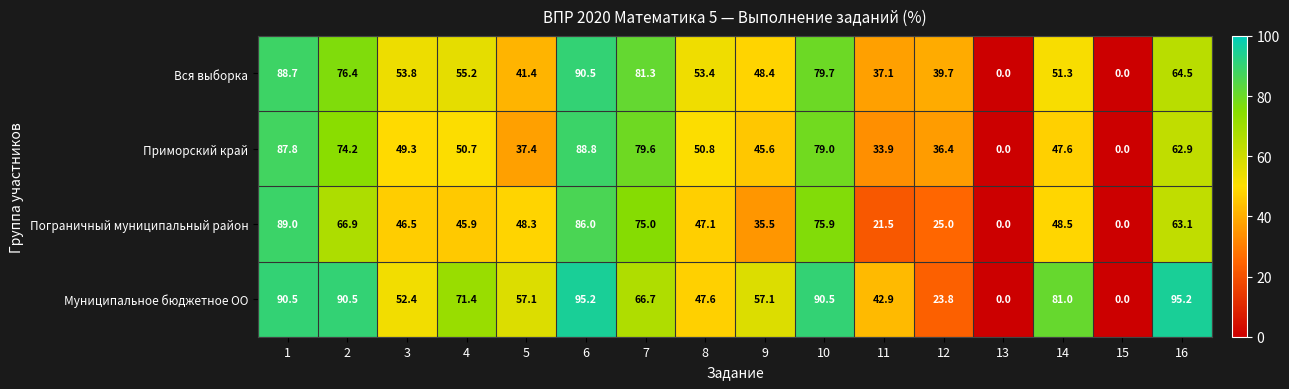

Rank the series at 5 from lowest to highest value.

Приморский край, Вся выборка, Пограничный муниципальный район, Муниципальное бюджетное ОО